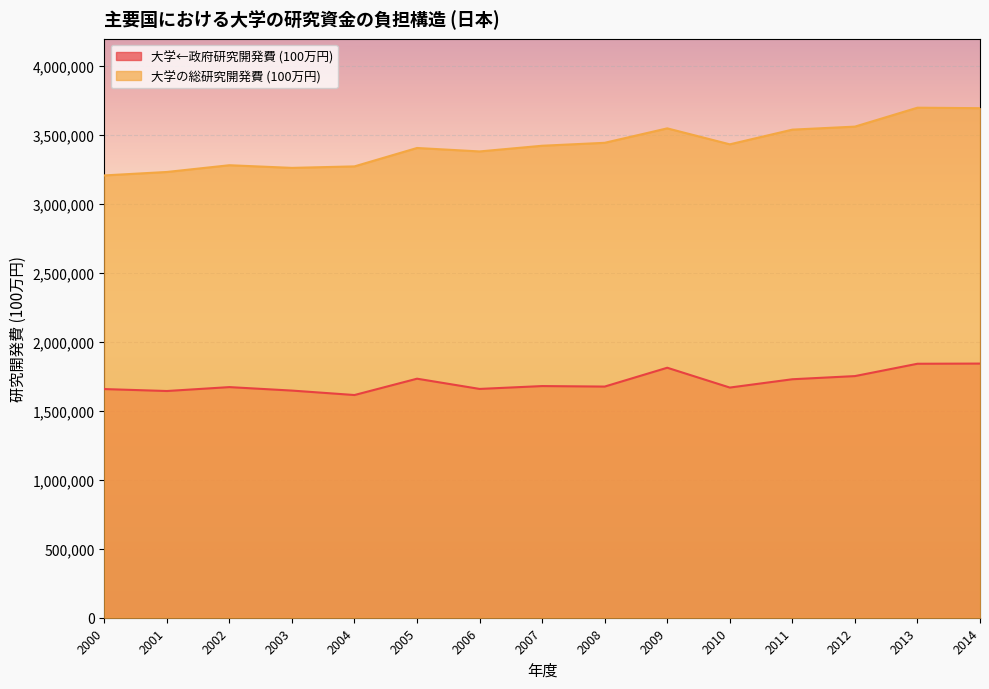

Which category has the lowest value in the 大学の総研究開発費 (100万円) series?

2000